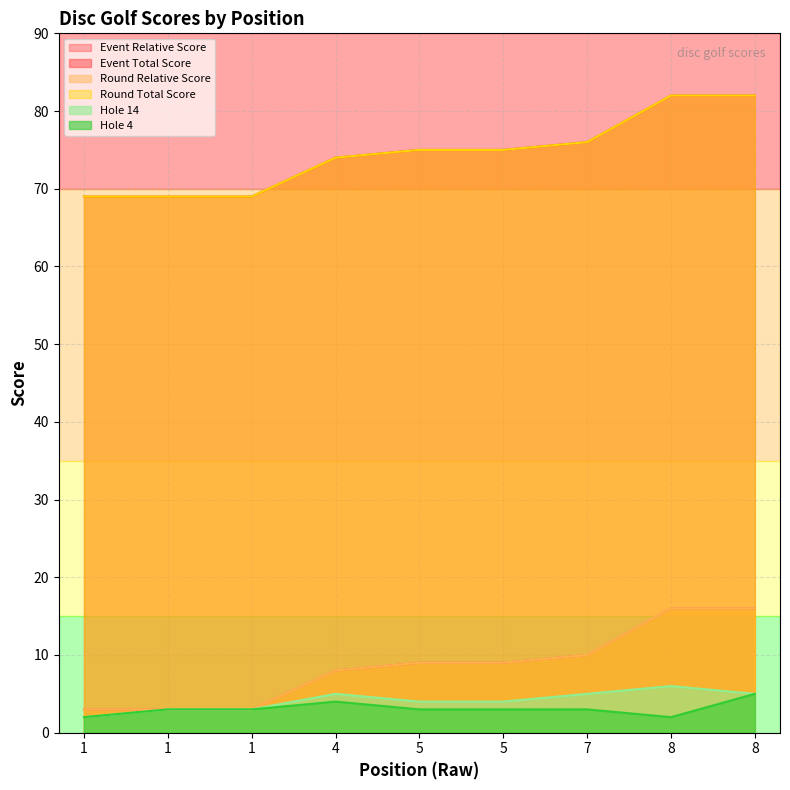

Is it true that round_relative_score equals 11 at 8?

False